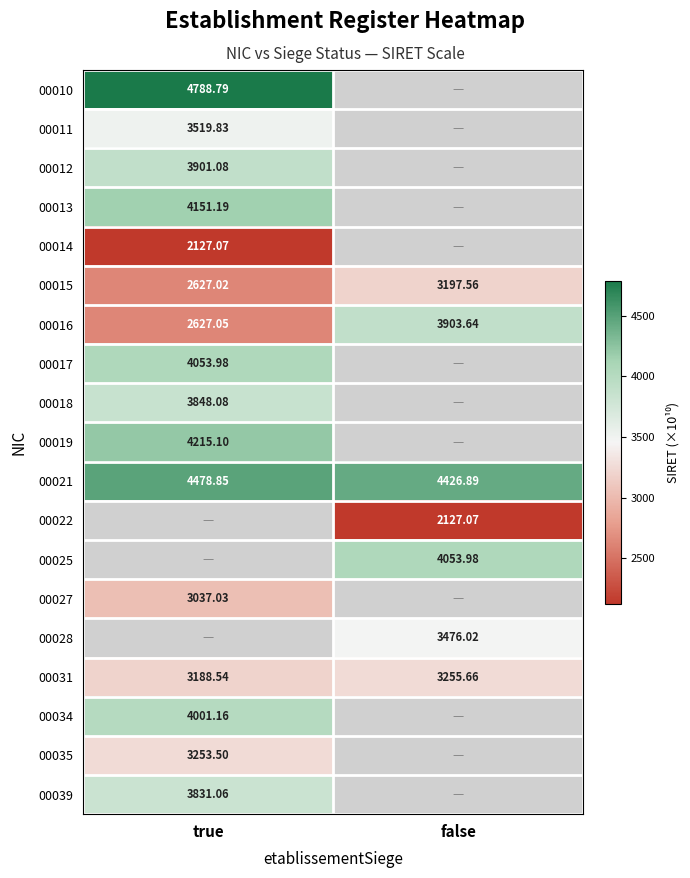

What is the minimum value shown in the chart?

2127.1